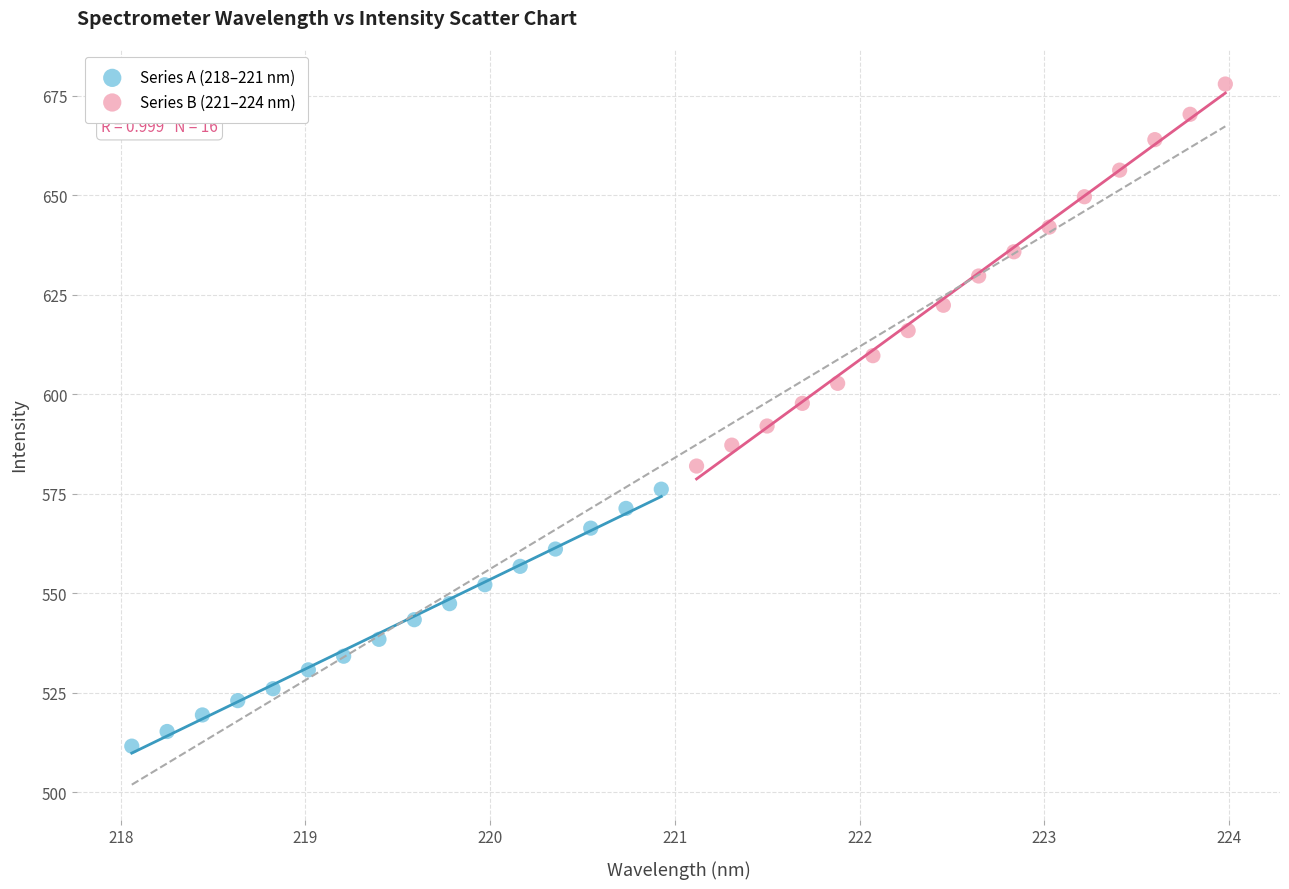

Which series reaches the maximum Y coordinate?

Series B (221–224 nm)